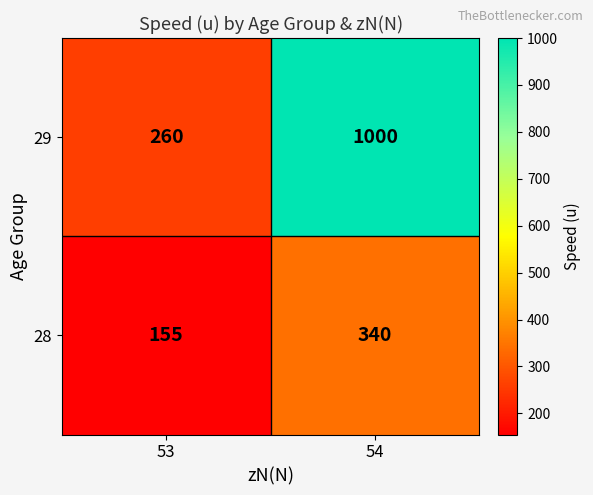

Read the 29 value at 54, to the nearest 100.

1000